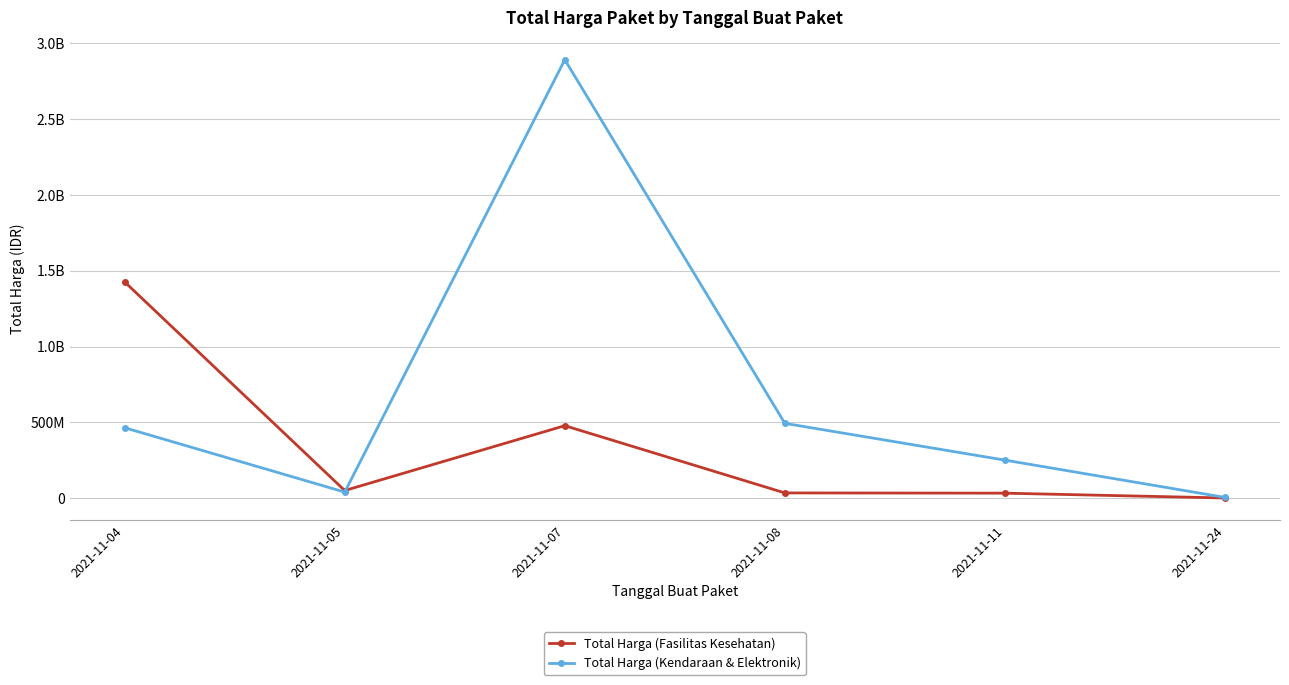

Where do Total Harga (Fasilitas Kesehatan) and Total Harga (Kendaraan & Elektronik) first cross each other?

2021-11-05 and 2021-11-07